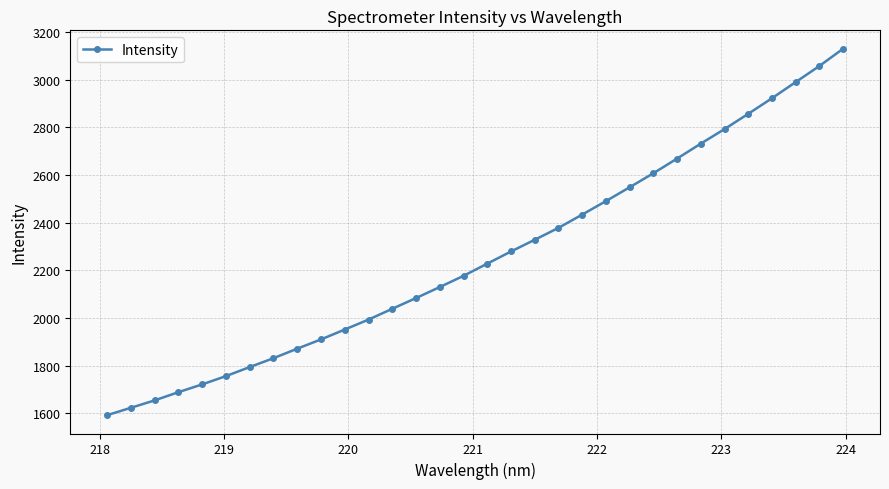

What is the smallest value displayed?

1591.9